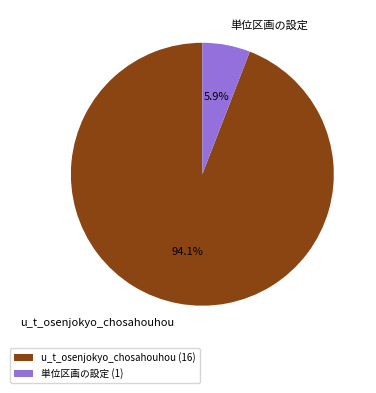

Is it true that u_t_osenjokyo_chosahouhou is 94% of the pie?

True